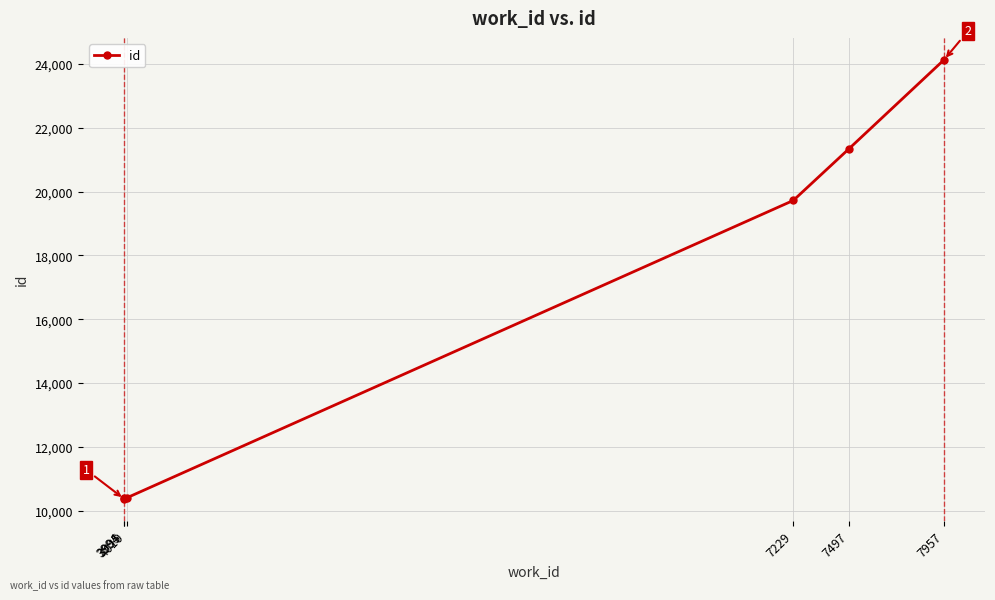

What is the change in value from 7229 to 7957?

+4407